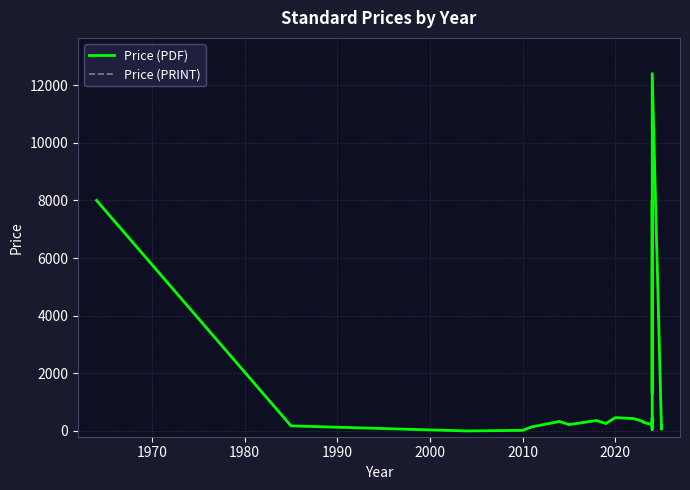

What is the maximum value for Price (PDF)?

12400.0